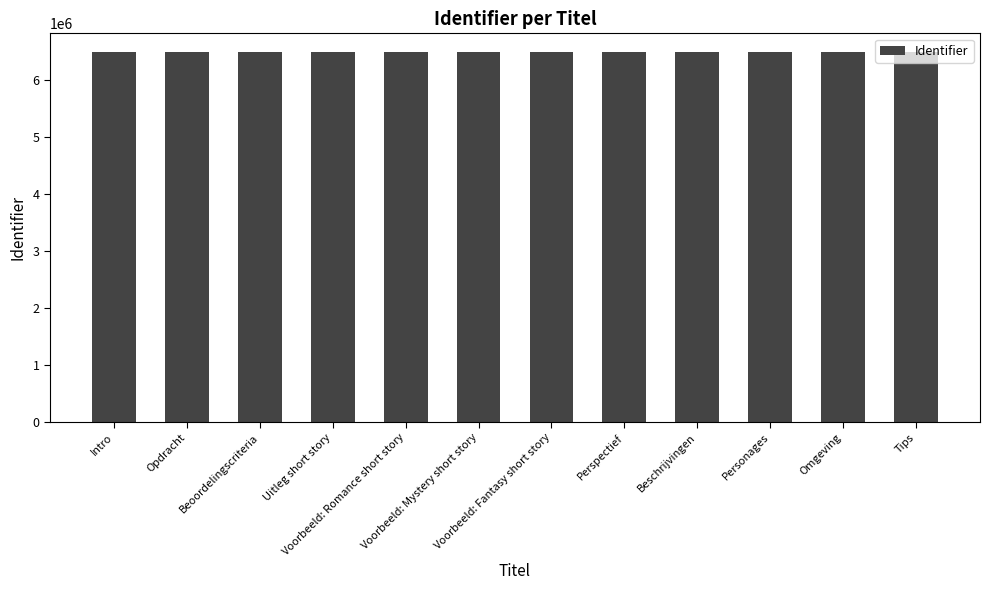

What is the sum of all values?

77914488